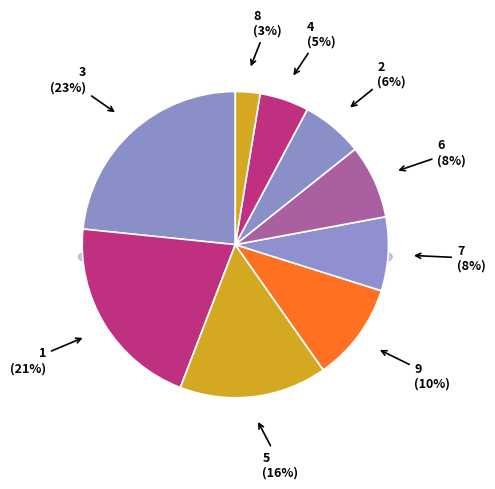

Is the sum of 8 and 7 greater than half?

No